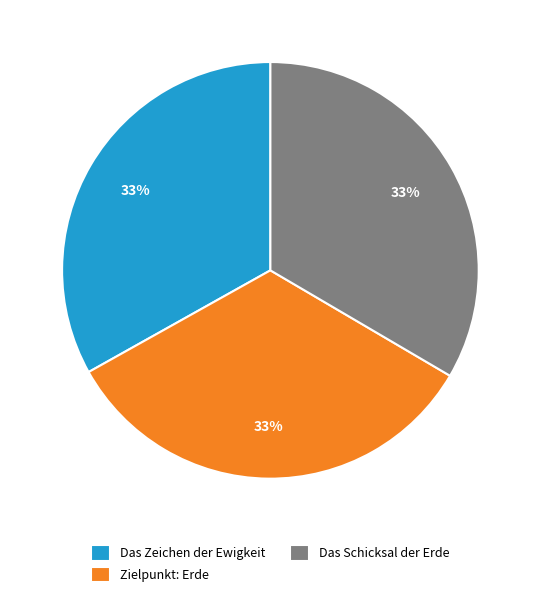

What percentage is the Das Schicksal der Erde slice, to the nearest percent?

33%